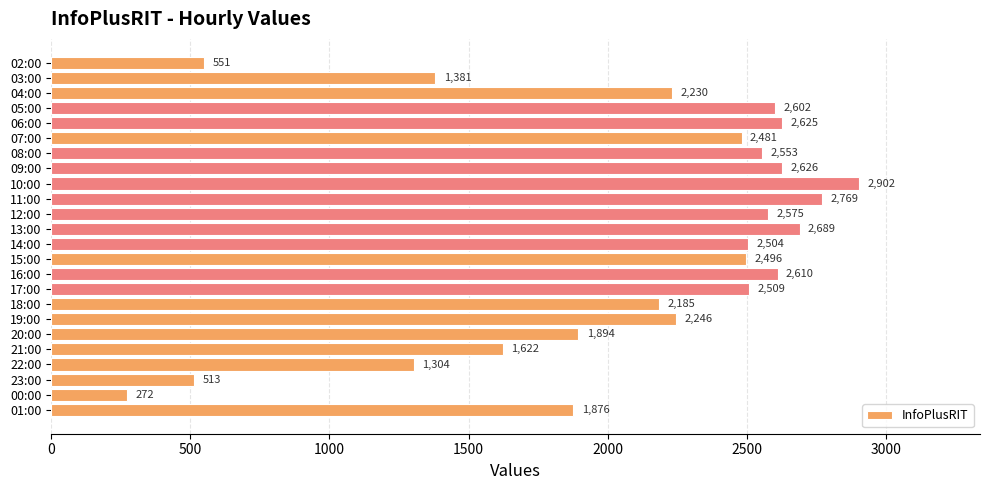

Which category has the lowest value across all series?

00:00